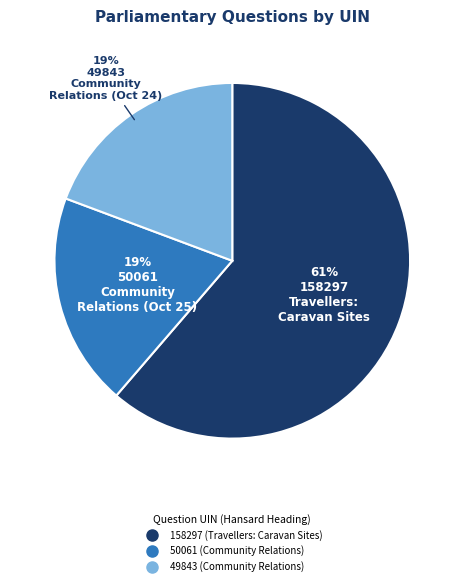

Does any single category account for the majority?

Yes